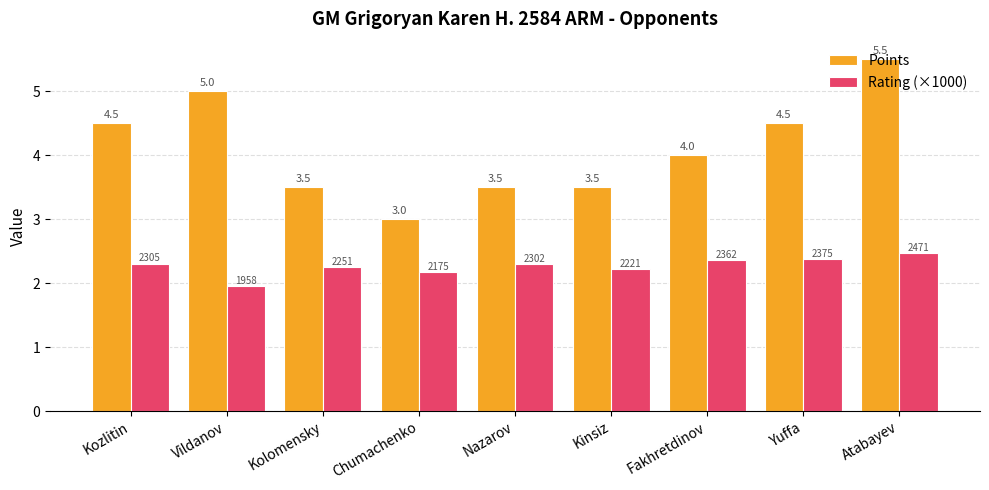

List the series in order of their peak value, highest first.

Points, Rating (×1000)